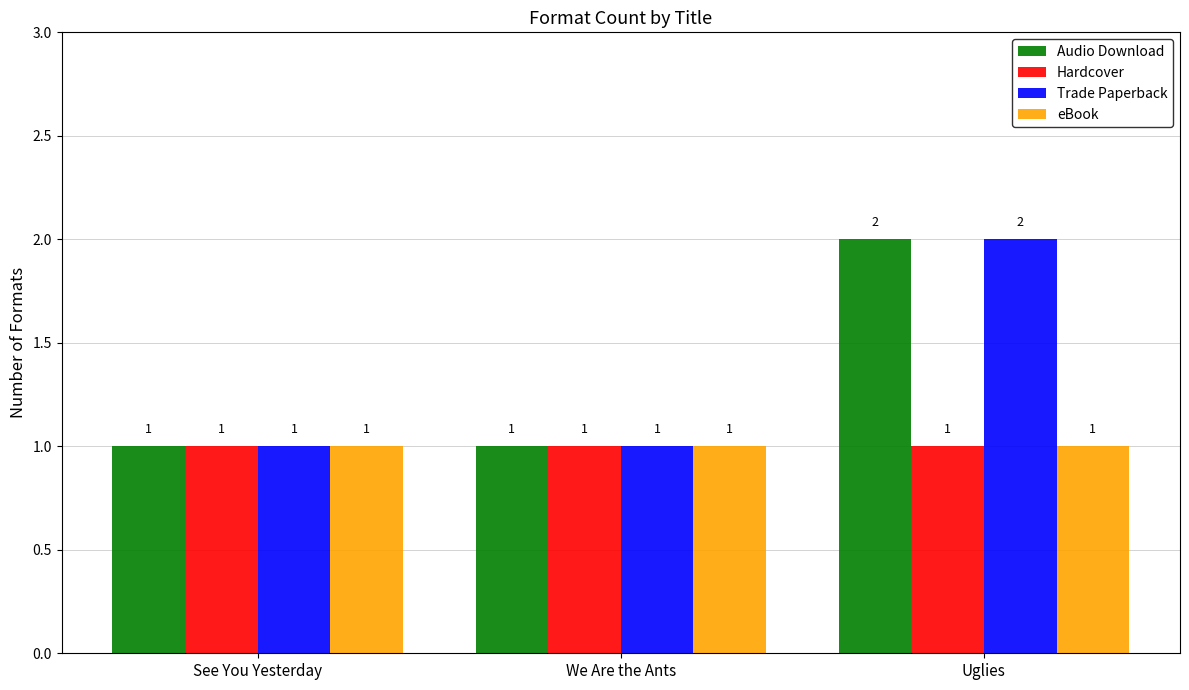

How many Trade Paperback values are between 1 and 2?

3